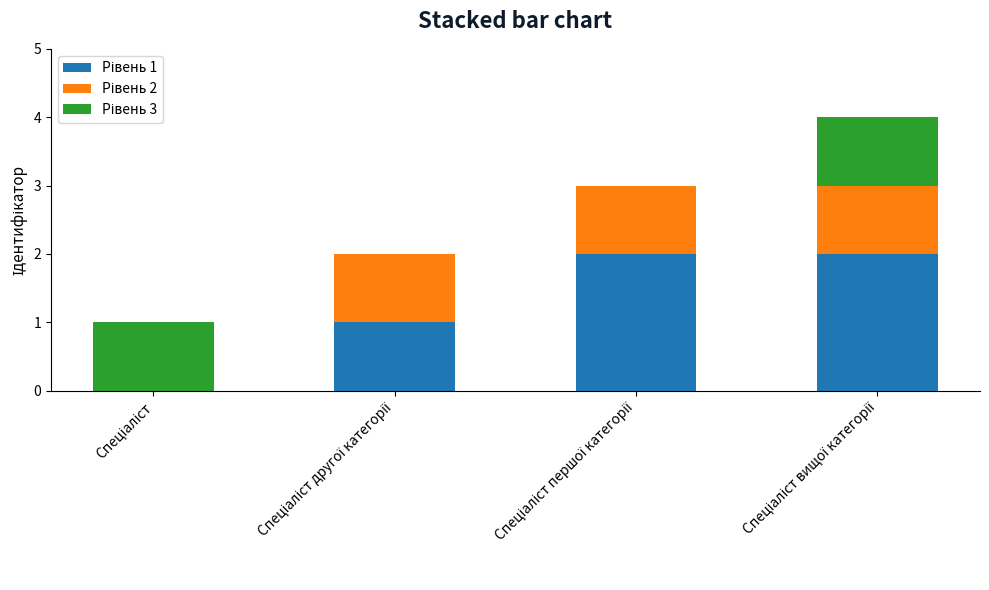

What is the difference between the Рівень 1 values at Спеціаліст першої категорії and Спеціаліст другої категорії?

1